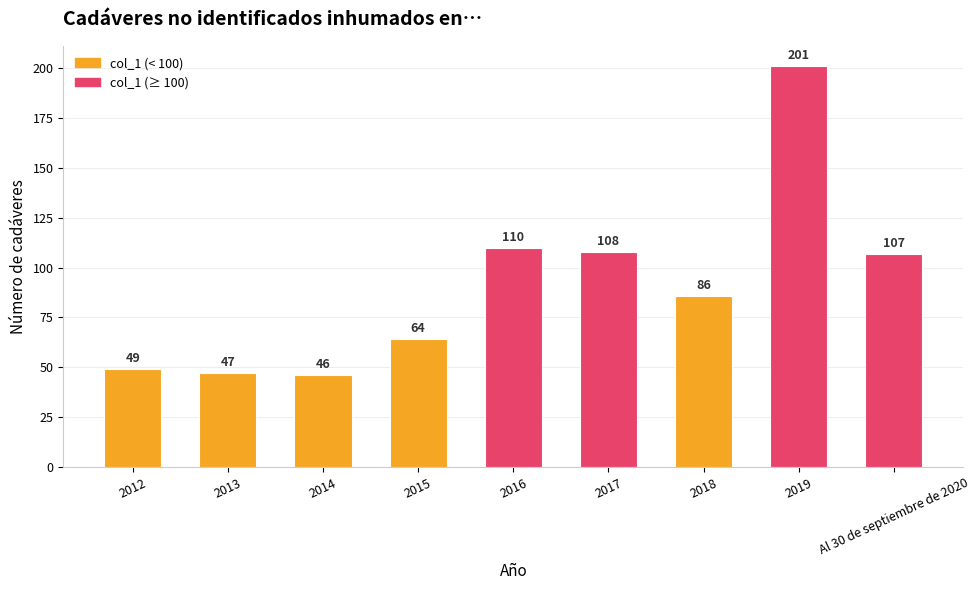

The value at 2014 is 46. True or false?

True